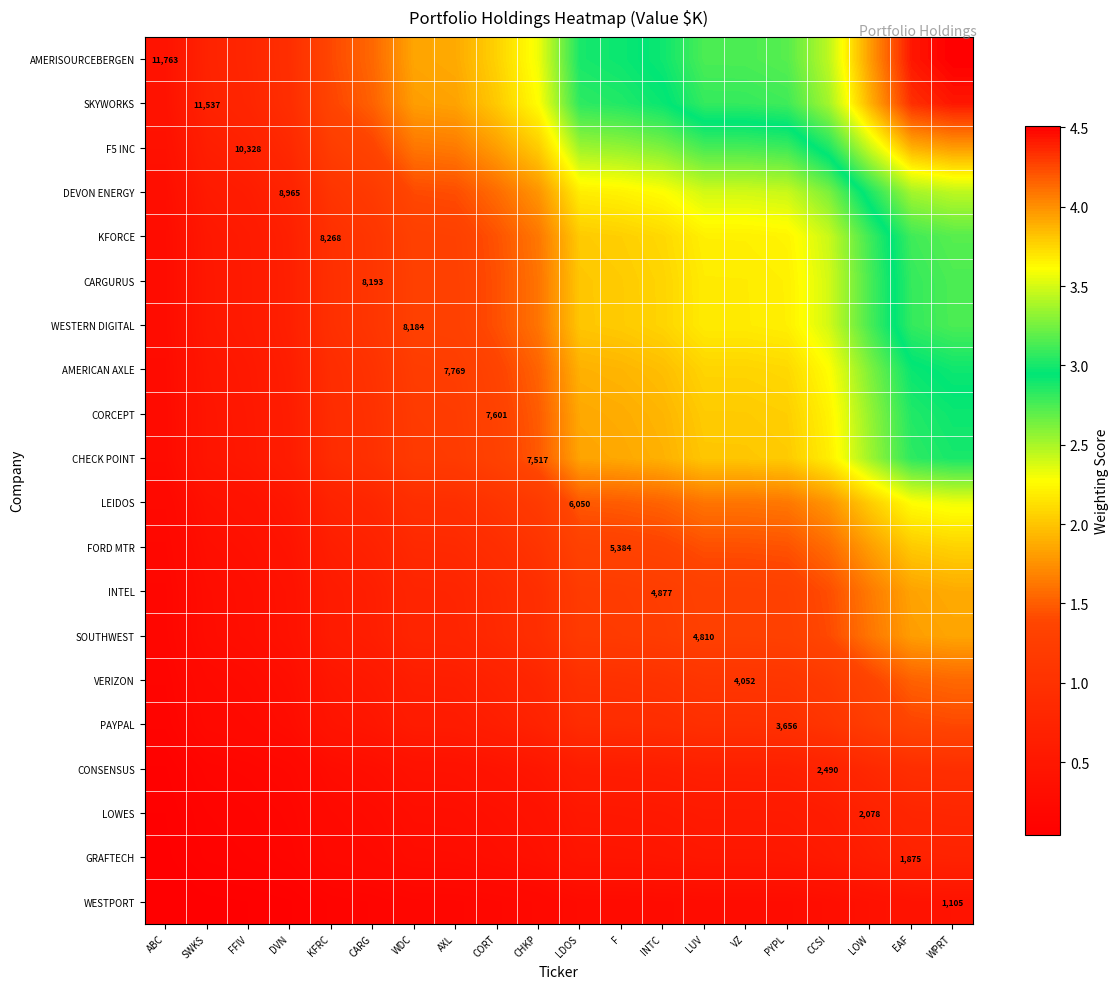

How many data points does each series have?

20